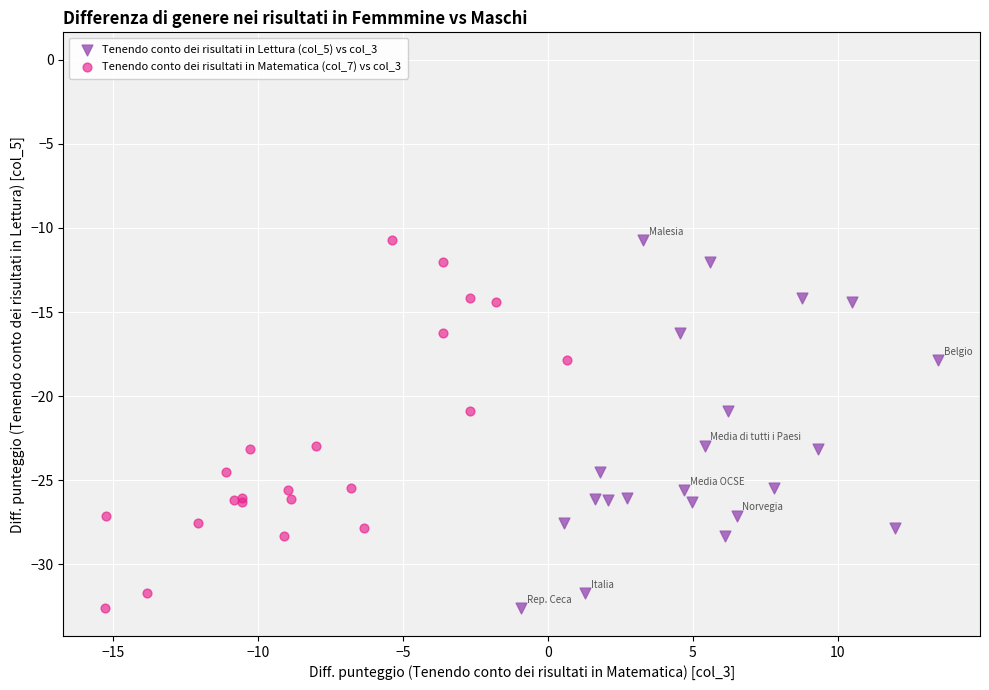

What are all the series names shown in the legend?

Tenendo conto dei risultati in Lettura (col_5) vs col_3, Tenendo conto dei risultati in Matematica (col_7) vs col_3